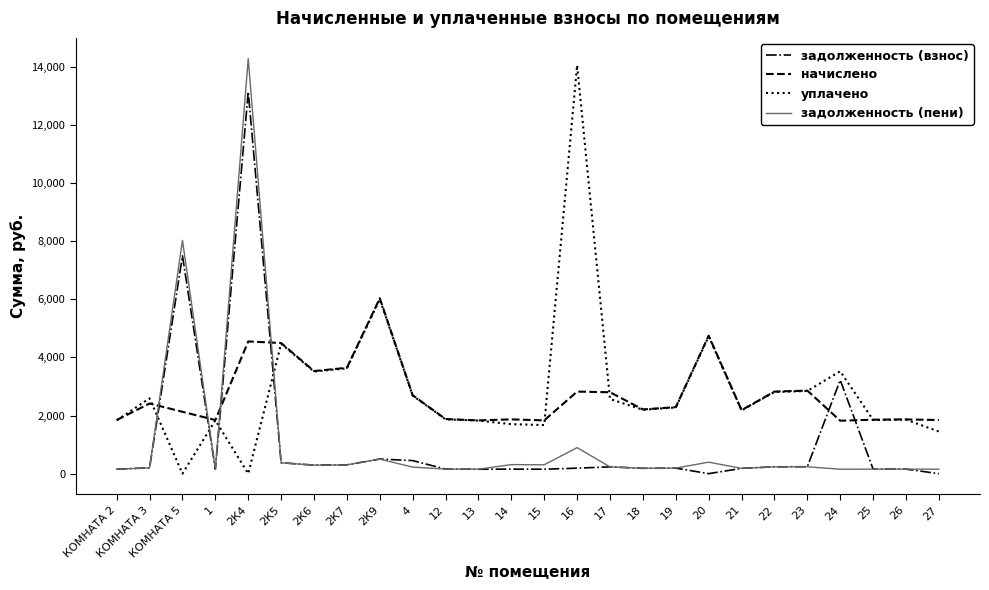

What is the total value across all series at КОМНАТА 5?

17656.1